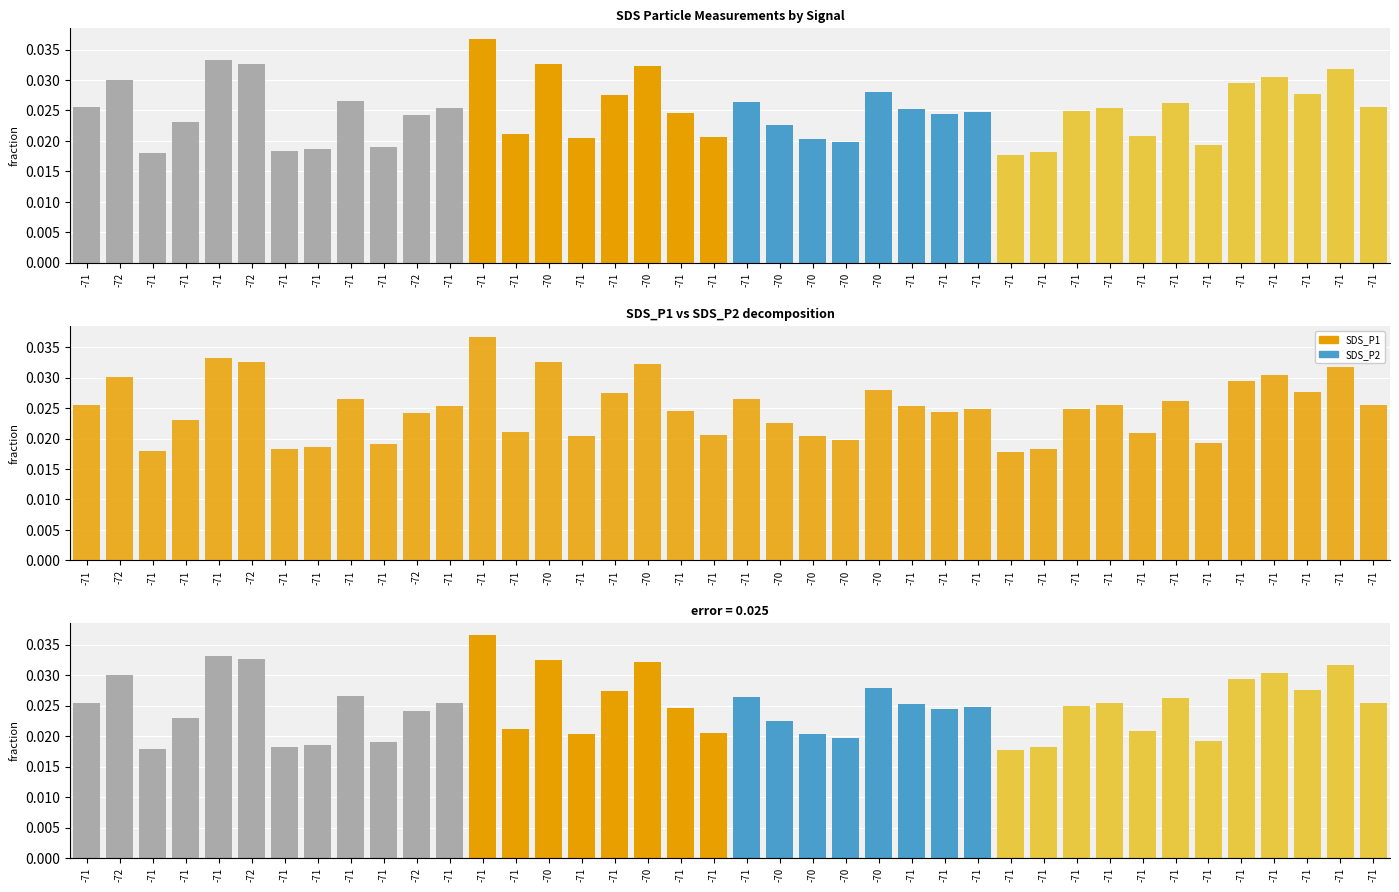

Which series changed the most between -71 and -71?

difference